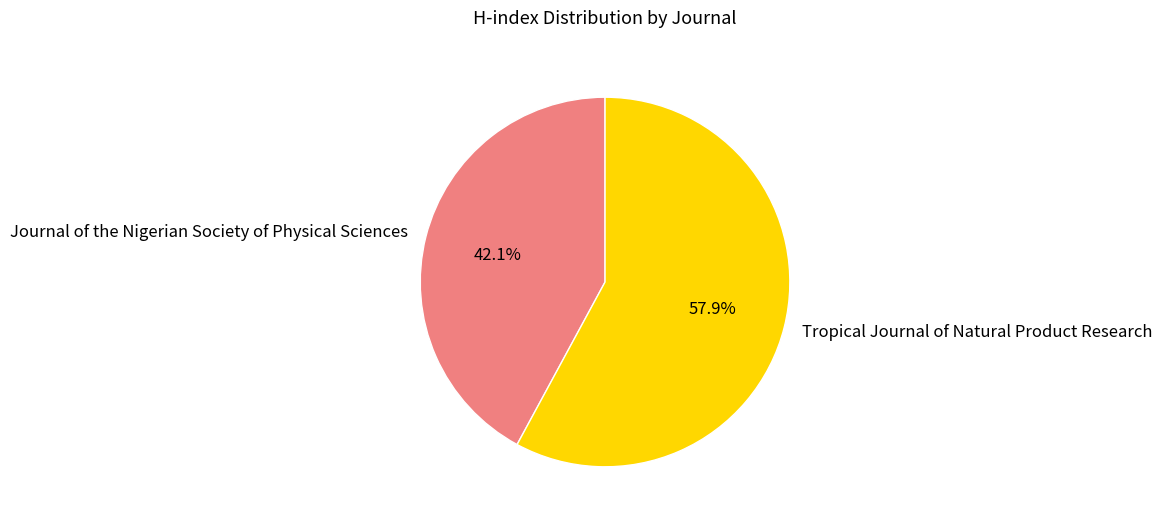

Which slice is the smallest?

Journal of the Nigerian Society of Physical Sciences